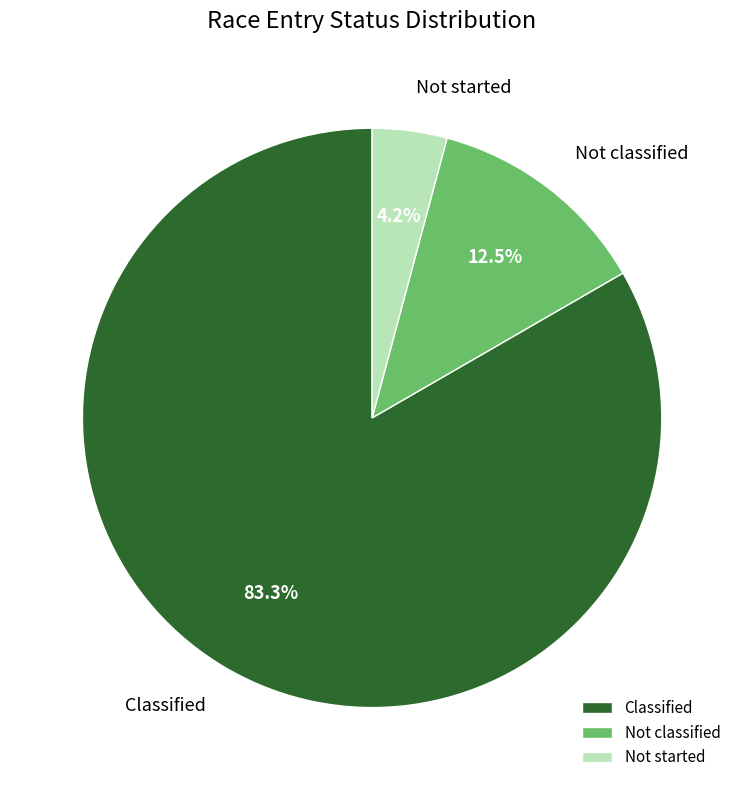

What percentage is NOT represented by Not started?

95.8%